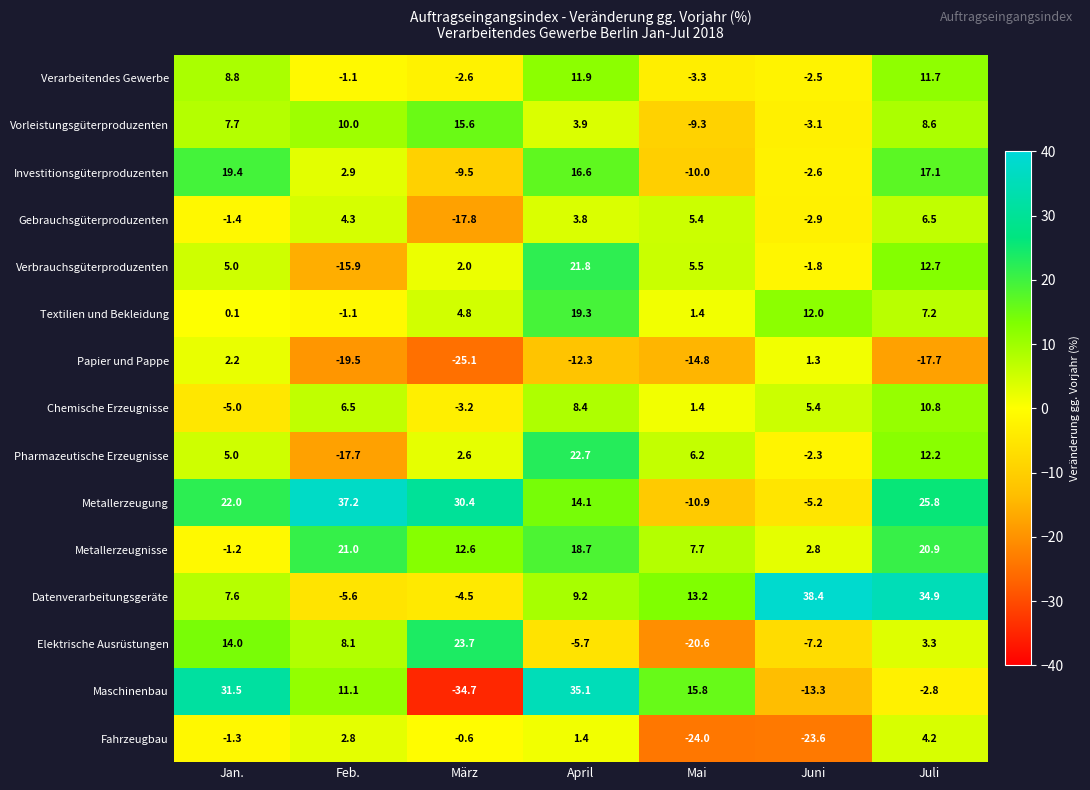

Count the number of data series in this chart.

15